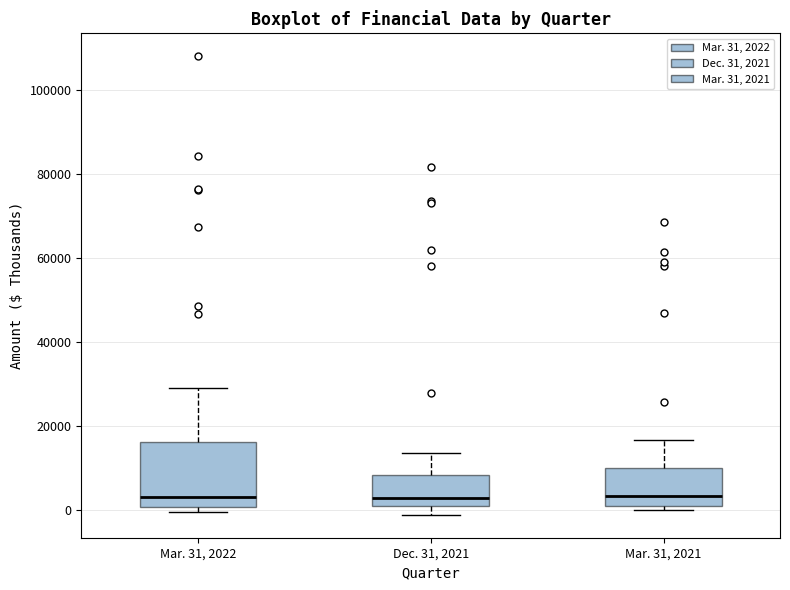

Reading left to right, transcribe this box plot: for each box, give where its median line is, the range the box spans, and where its two whiskers end, as read against the y-axis. The values are not printed on the chart, so give them approximately, as read against the axis.

Mar. 31, 2022: median 2000, box 0 to 16000, whiskers 0 (just below the box's lower edge) to 28000
Dec. 31, 2021: median 2000, box 0 to 8000, whiskers -2000 to 14000
Mar. 31, 2021: median 4000, box 0 to 10000, whiskers 0 (just below the box's lower edge) to 16000